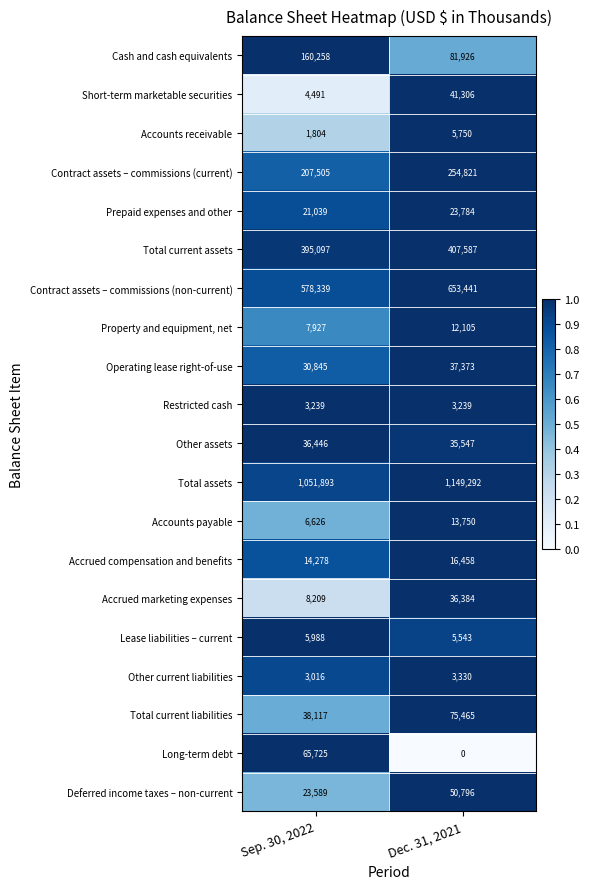

At how many categories does at least one series exceed 0?

2